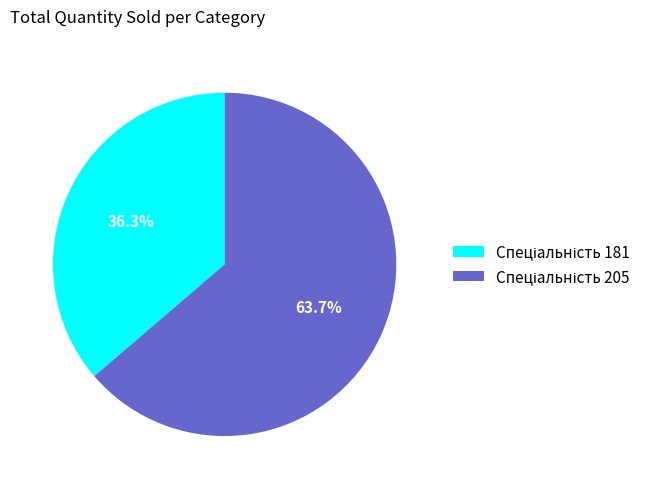

How many slices are in this pie chart?

2